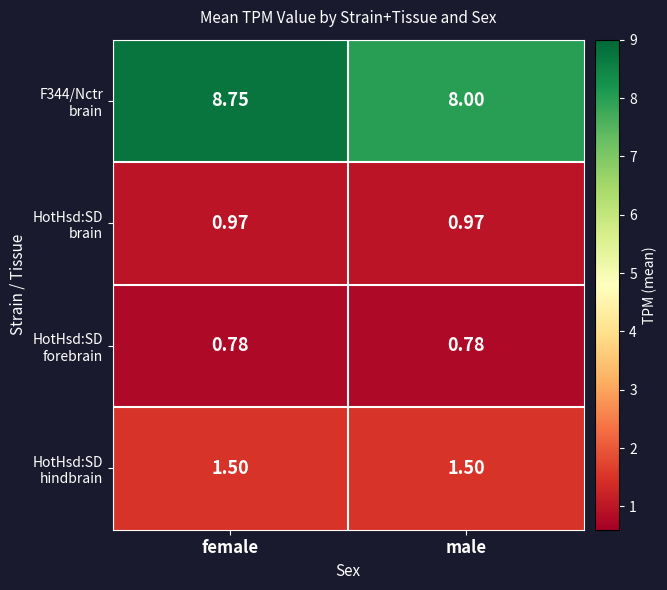

At which category does the chart reach its peak across all series?

female